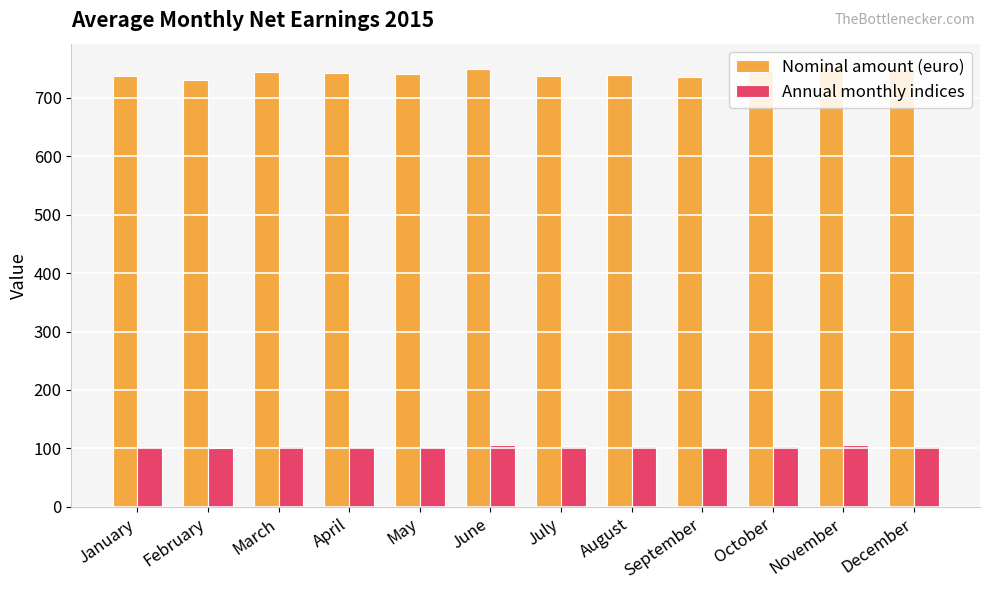

What is the maximum value for Annual monthly indices?

105.8